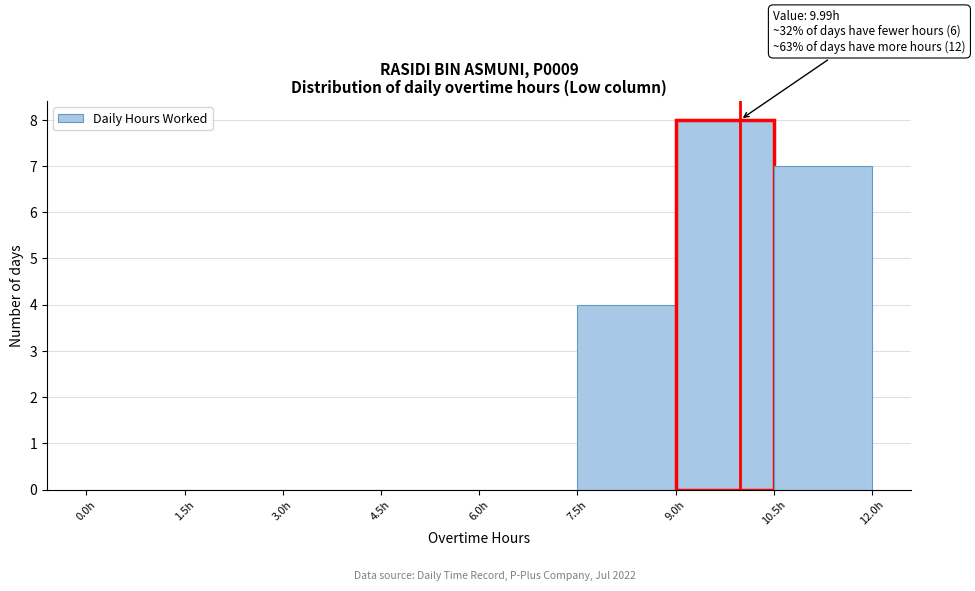

Over which range of the x-axis is the bar tallest?

9.0 to 10.5